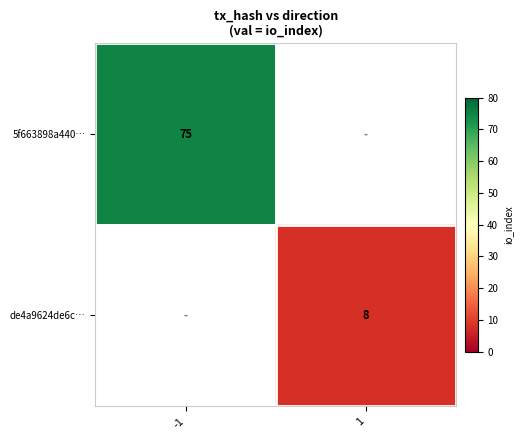

Is it true that de4a9624de6c… equals 8 at 1?

True